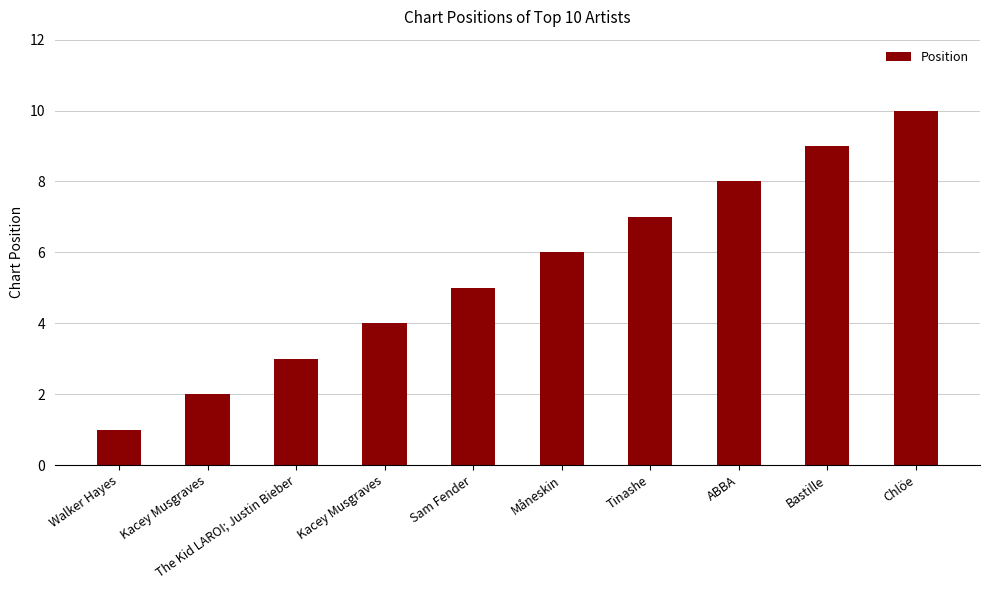

Reading left to right, transcribe all the data shown in this chart.

Walker Hayes=1	Kacey Musgraves=2	The Kid LAROI; Justin Bieber=3	Kacey Musgraves=4	Sam Fender=5	Måneskin=6	Tinashe=7	ABBA=8	Bastille=9	Chlöe=10